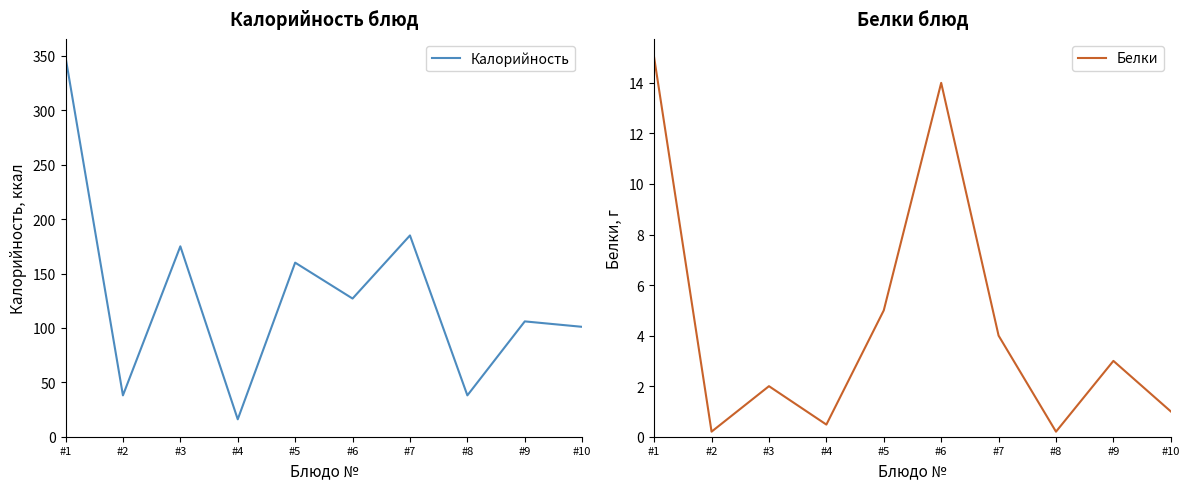

Is it true that Калорийность equals 101.0 at #10?

True